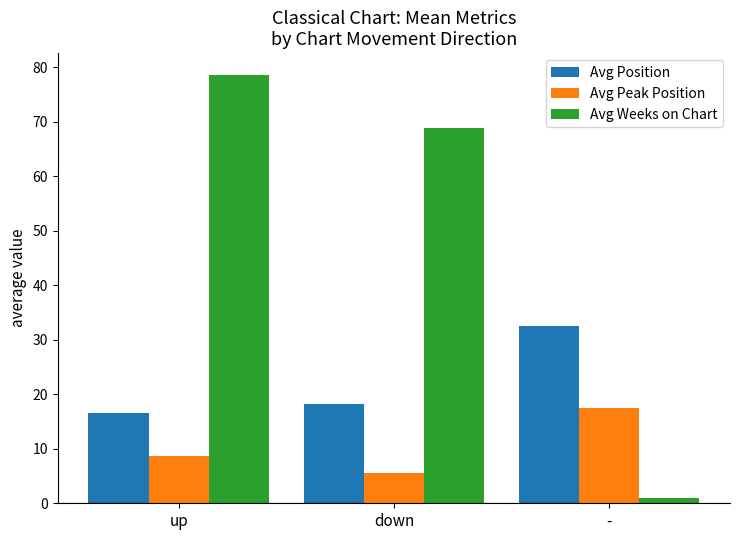

At how many categories does at least one series exceed 14?

3